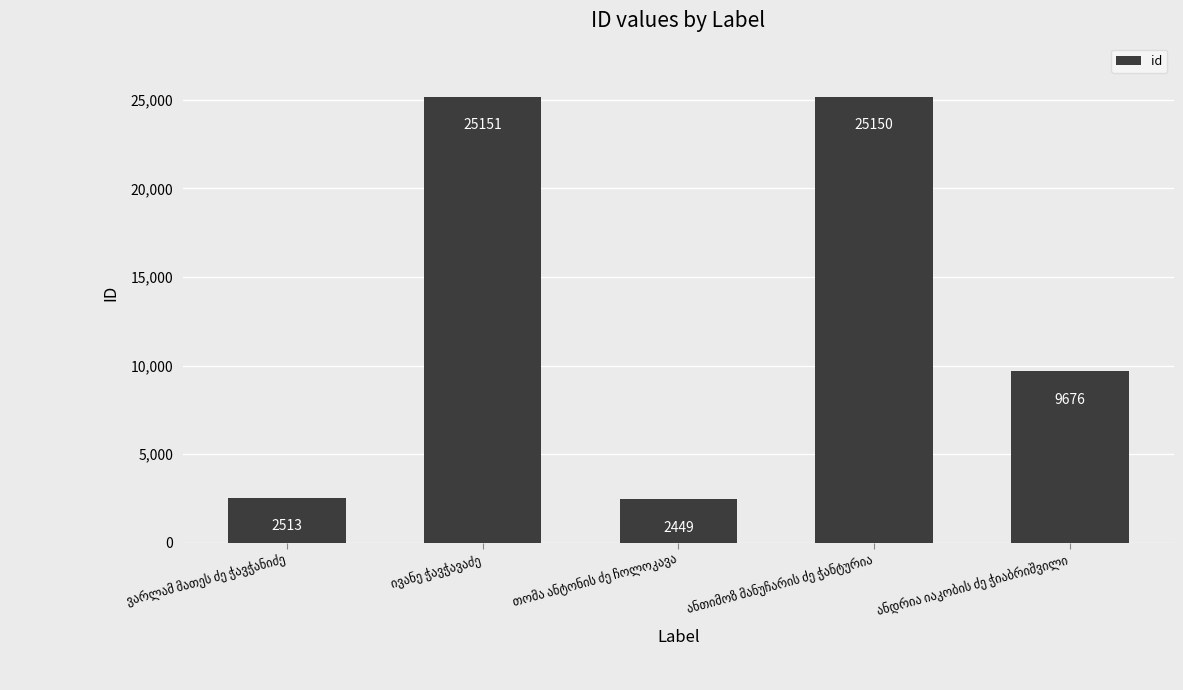

Reading left to right, list all the values displayed in this chart.

2513	25151	2449	25150	9676